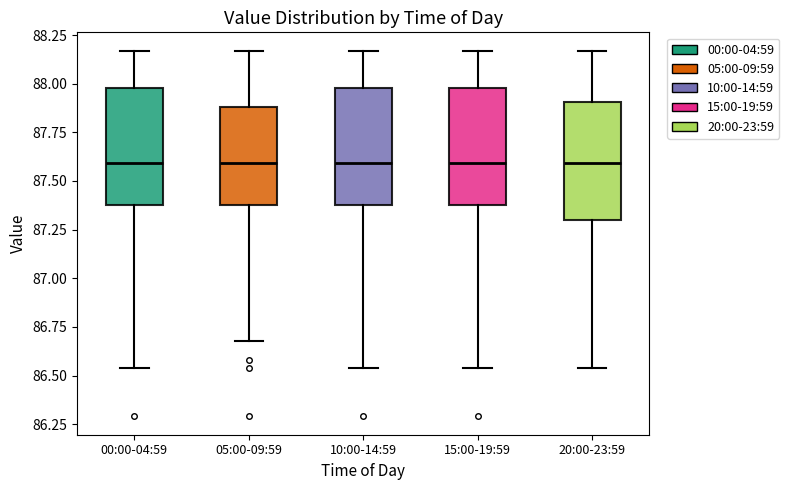

Reading left to right, read every box against the y-axis: the position of its median line, the range the box covers, and the ends of its whiskers. The values are not printed on the chart, so give them approximately, as read against the axis.

00:00-04:59: median 87.60, box 87.40 to 88.00, whiskers 86.55 to 88.15
05:00-09:59: median 87.60, box 87.40 to 87.90, whiskers 86.70 to 88.15
10:00-14:59: median 87.60, box 87.40 to 88.00, whiskers 86.55 to 88.15
15:00-19:59: median 87.60, box 87.40 to 88.00, whiskers 86.55 to 88.15
20:00-23:59: median 87.60, box 87.30 to 87.90, whiskers 86.55 to 88.15